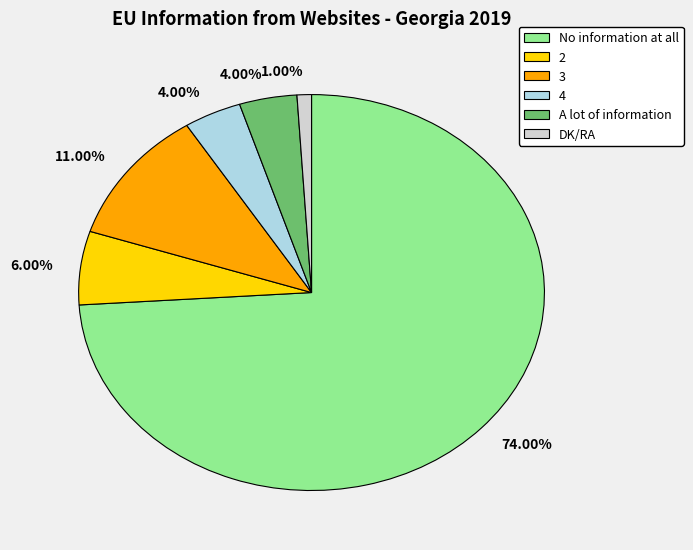

Does any single category account for the majority?

Yes